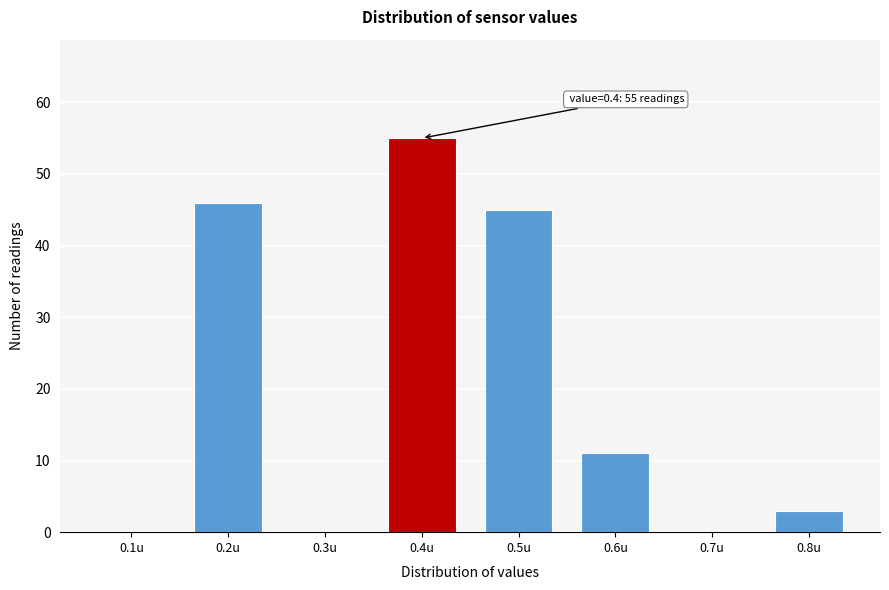

Reading left to right, extract all data points from this chart.

0.1u=0	0.2u=46	0.3u=0	0.4u=55	0.5u=45	0.6u=11	0.7u=0	0.8u=3